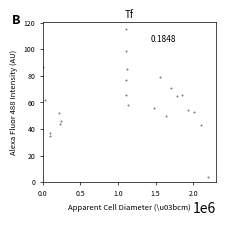

What is the range of Y values (max minus min)?

111